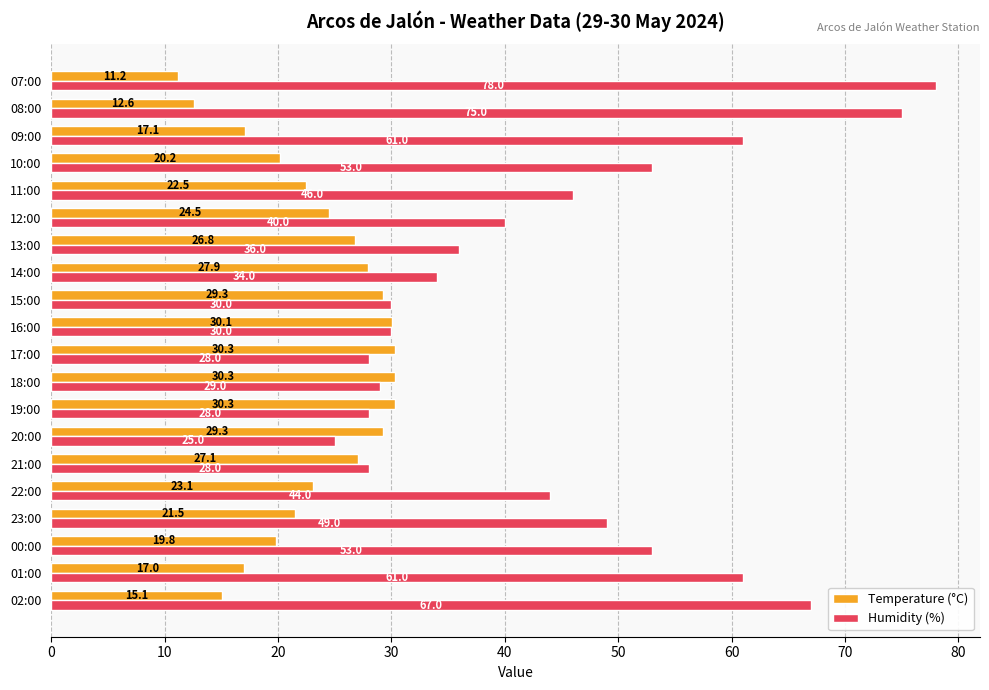

List the series in order of their peak value, highest first.

Humidity (%), Temperature (°C)